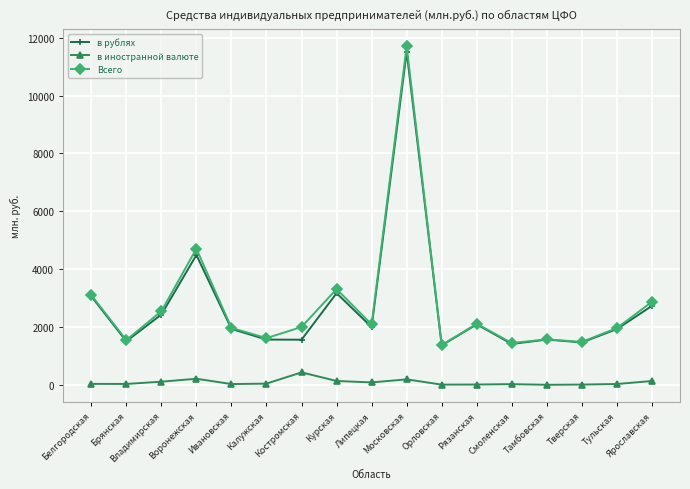

What is the spread (max minus min) of values at Костромская?

1567